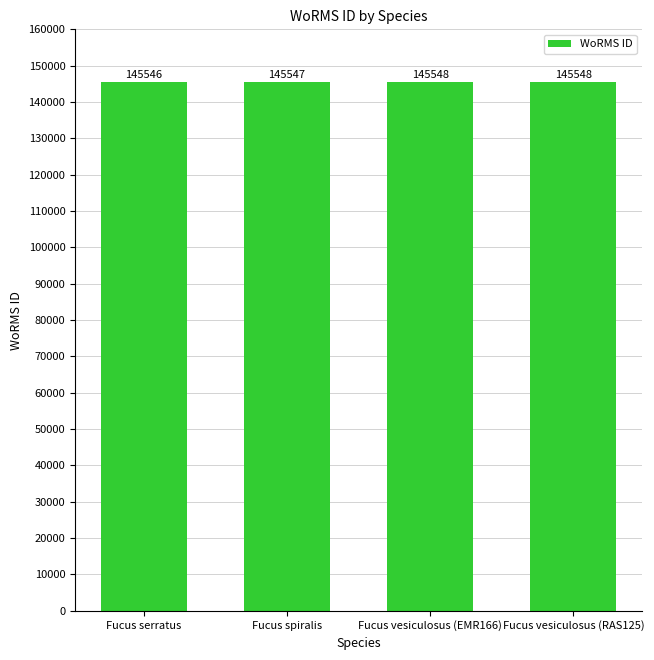

How many values are between 145547 and 145548?

3